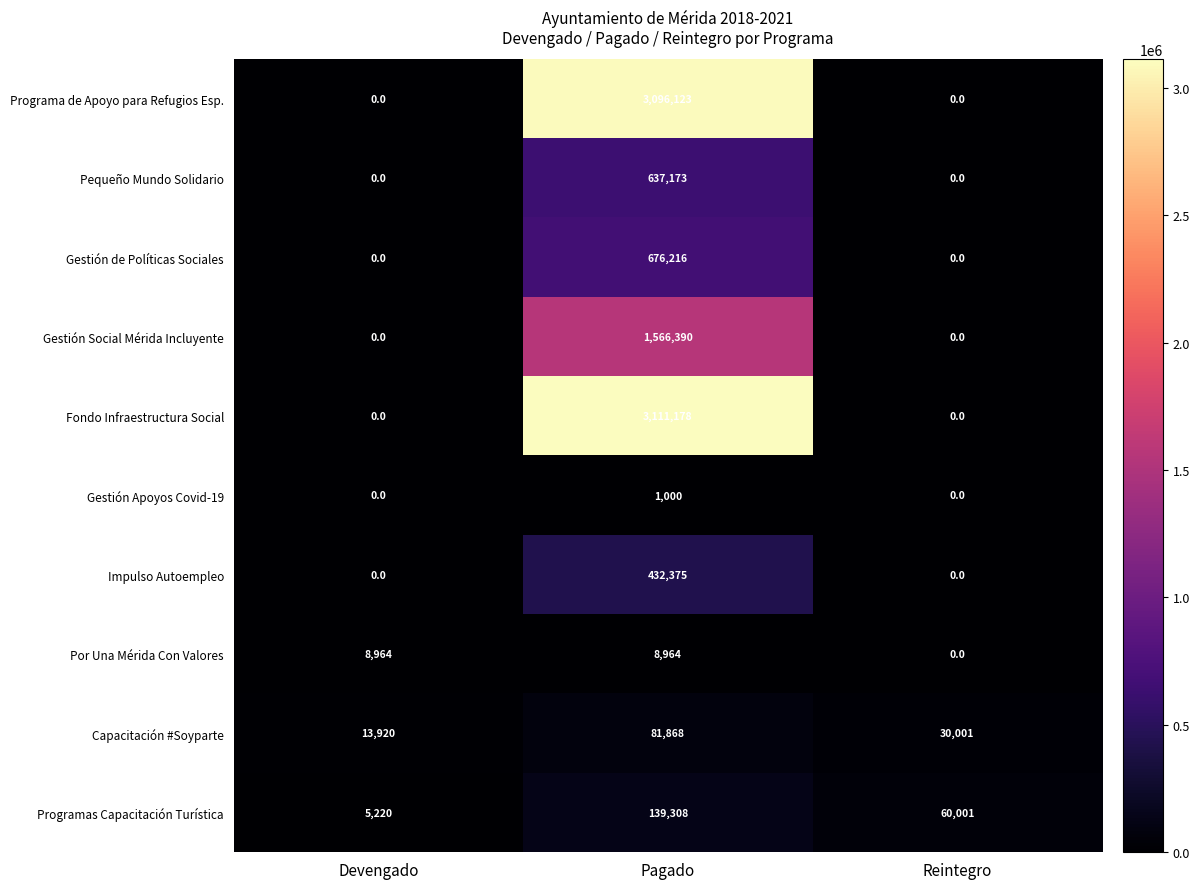

What is the average value of the Pequeño Mundo Solidario series?

212391